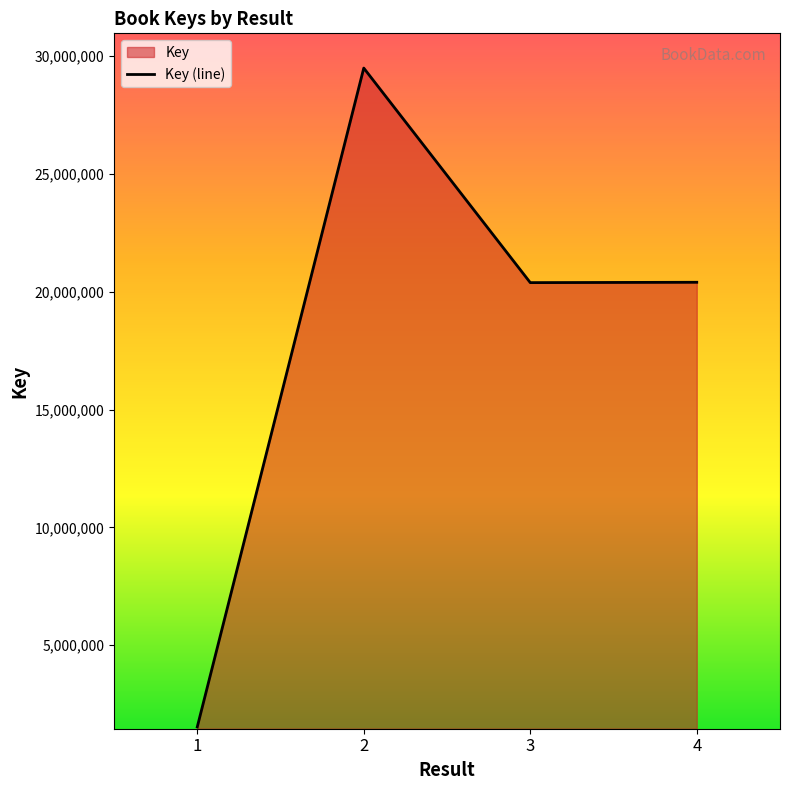

Approximately how many times larger is the value at 4 compared to 1?

13.4